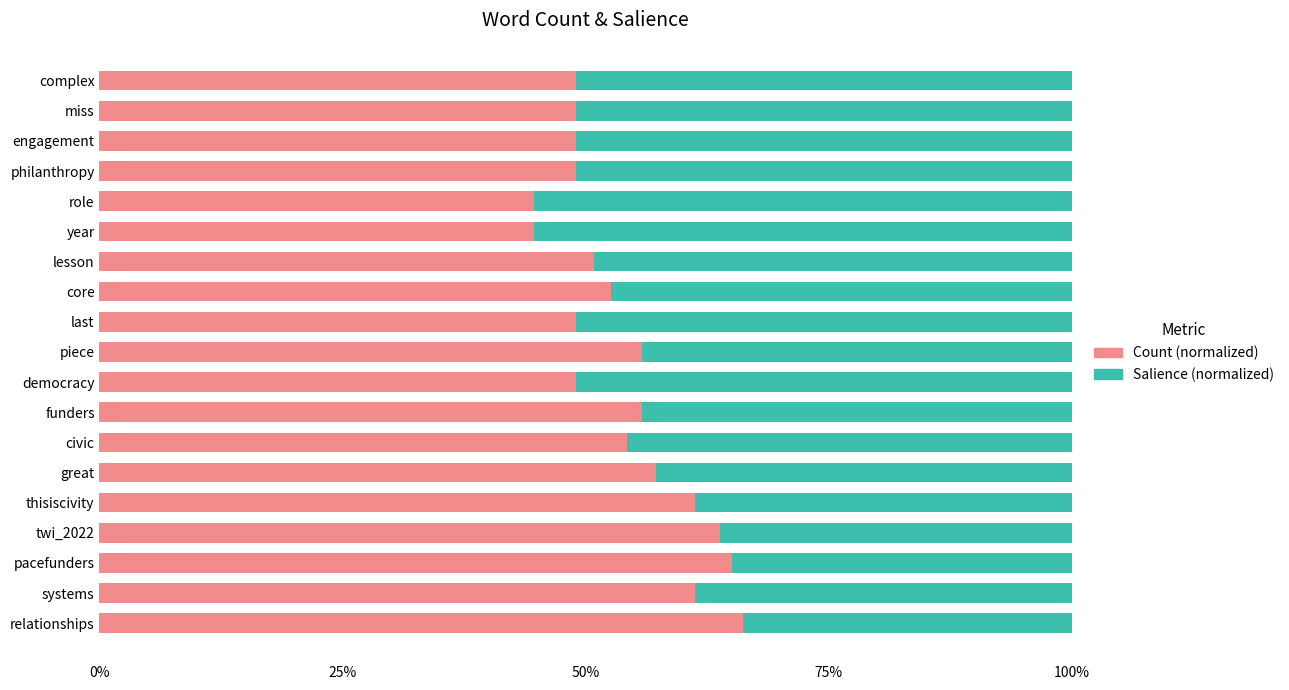

Reading left to right, extract all data points from this chart.

Count (normalized): 0.7	0.6	0.6	0.6	0.6	0.6	0.5	0.6	0.5	0.6	0.5	0.5	0.5	0.4	0.4	0.5	0.5	0.5	0.5
Salience (normalized): 0.3	0.4	0.4	0.4	0.4	0.4	0.5	0.4	0.5	0.4	0.5	0.5	0.5	0.6	0.6	0.5	0.5	0.5	0.5